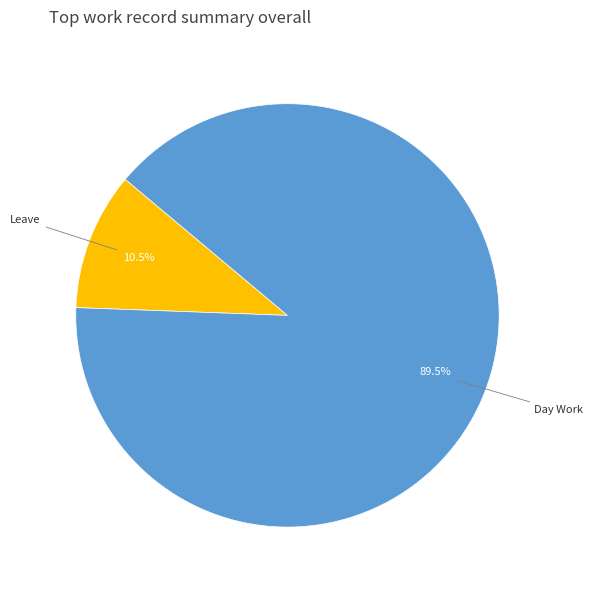

Is there any slice that represents more than half of the pie?

Yes